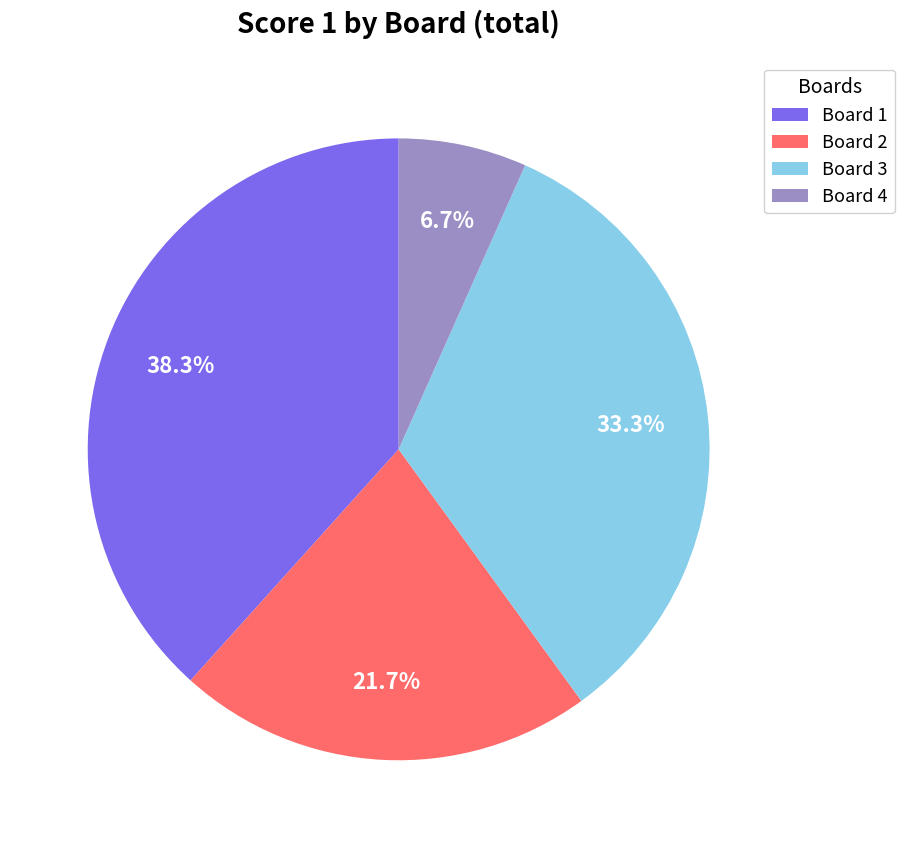

Rank the categories by value from highest to lowest.

Board 1, Board 3, Board 2, Board 4